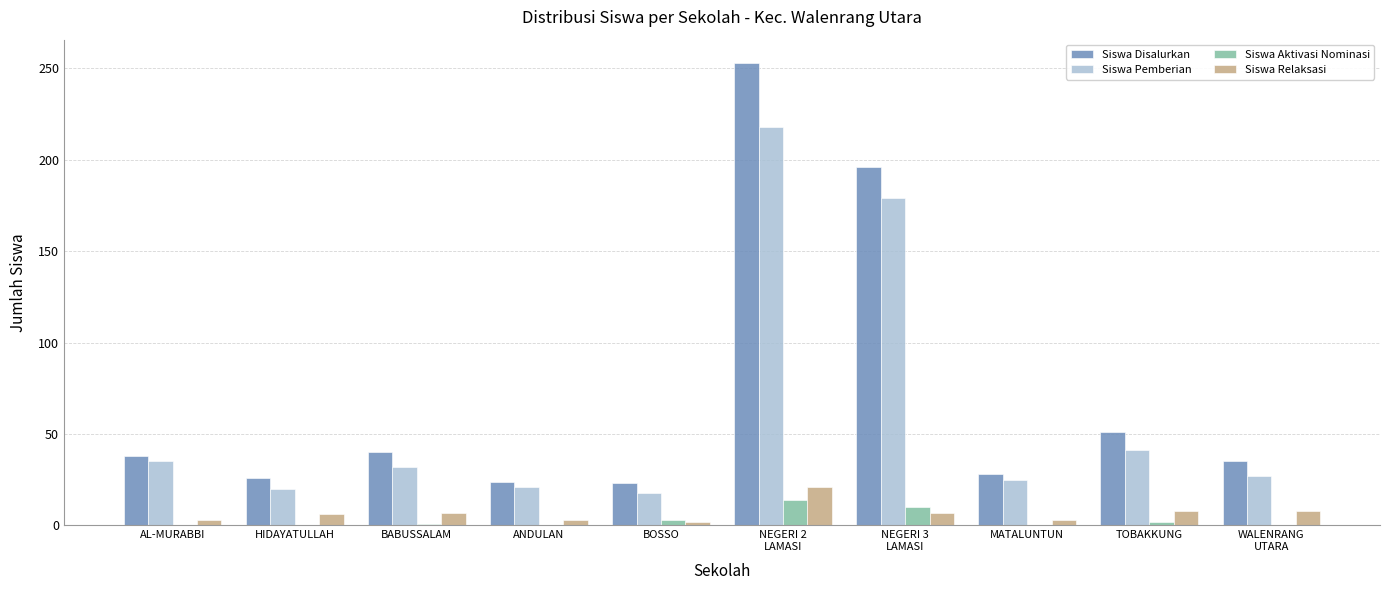

Where is Siswa Pemberian nearest to the value 118?

NEGERI 3
LAMASI